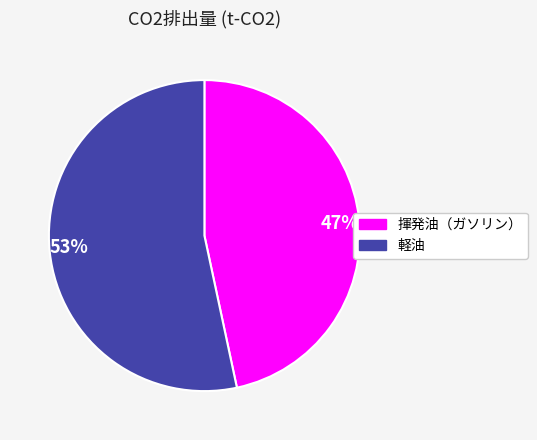

Rank the categories by value from lowest to highest.

47%, 53%